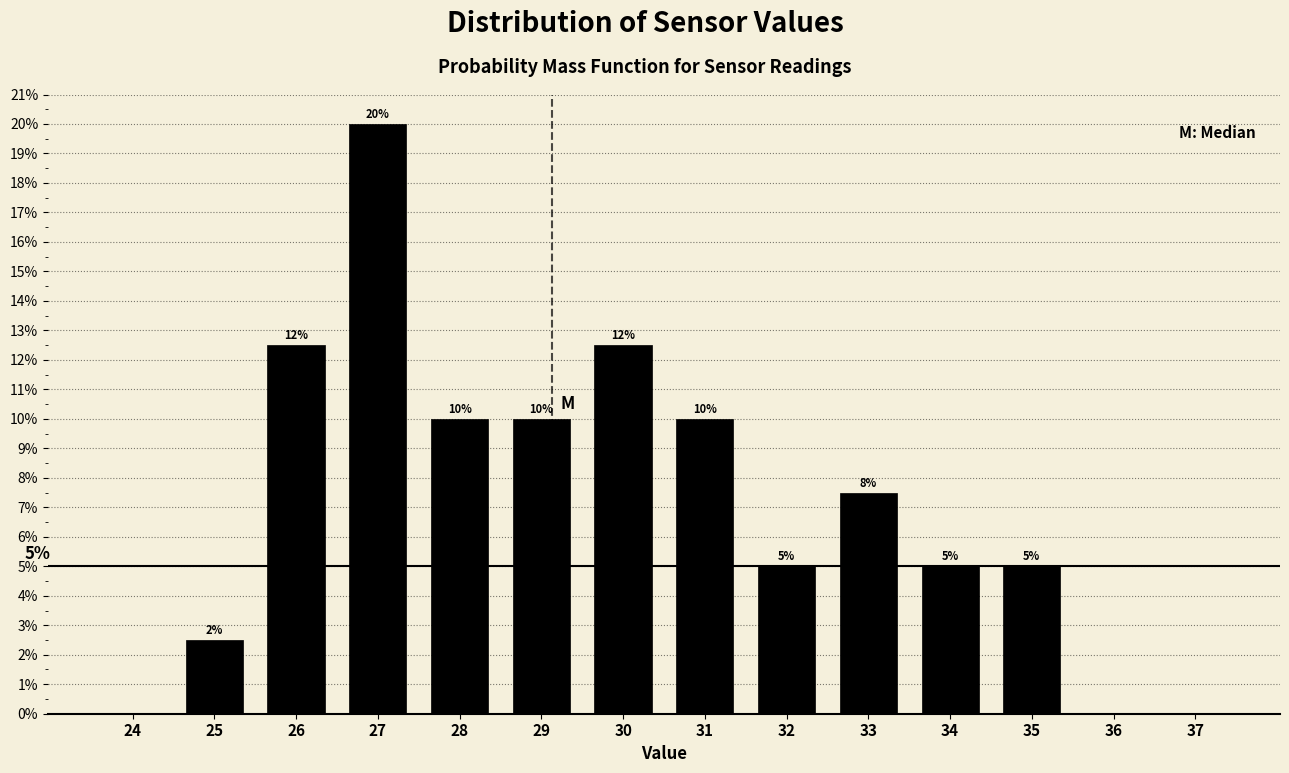

Are the bars horizontal?

No